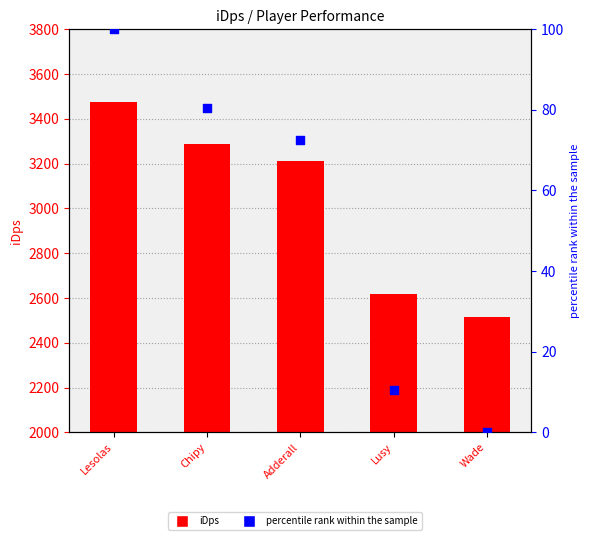

What is the total value across all series at Adderall?

3284.0